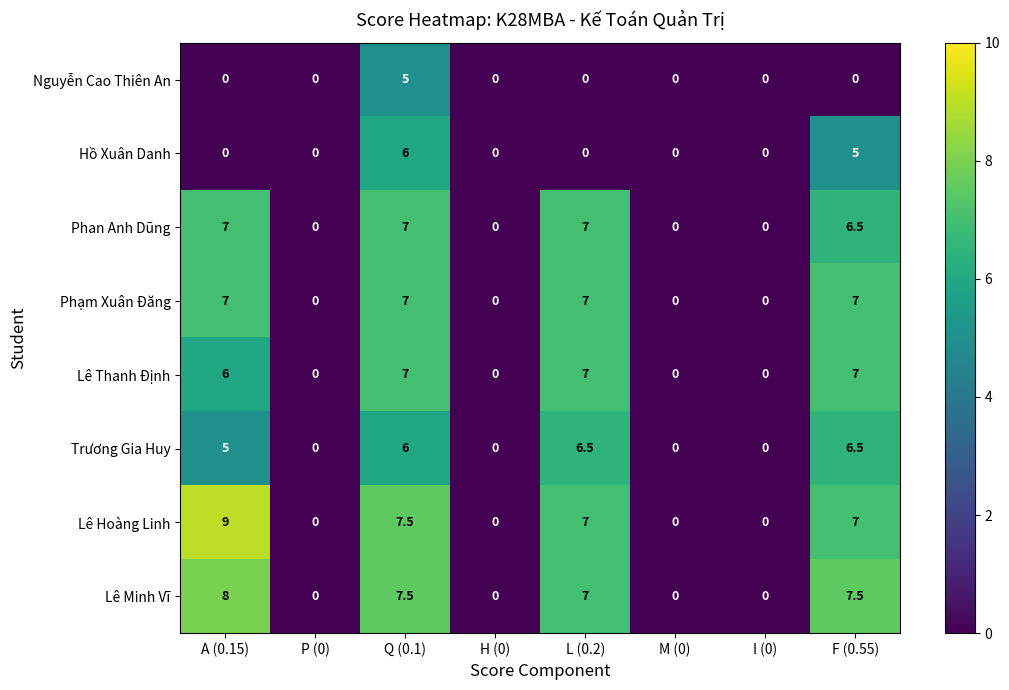

What is the average value of the Lê Minh Vĩ series?

3.8